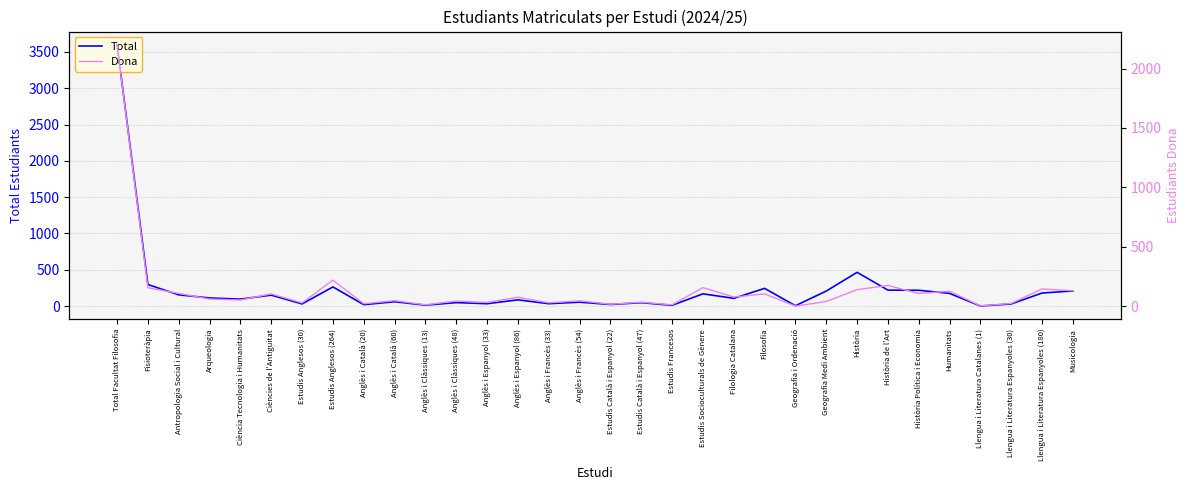

What is the average value of the Total series?

230